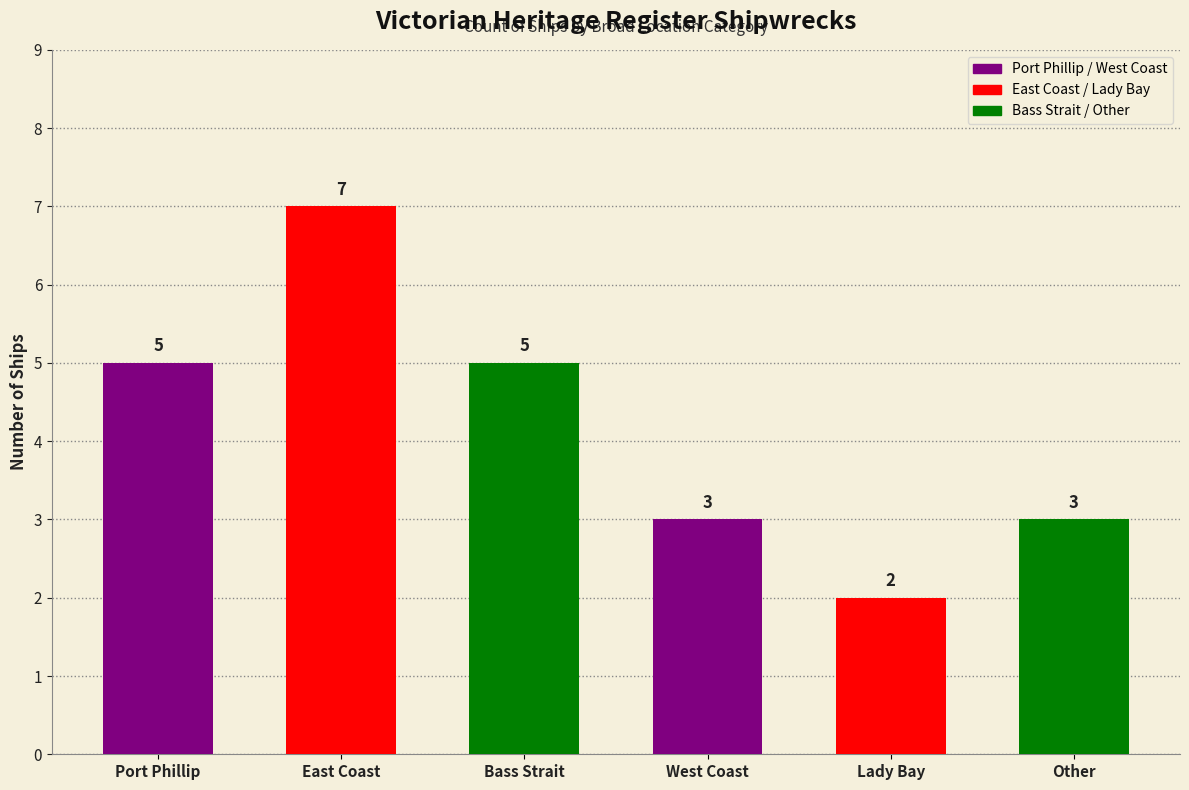

The chart shows a value of 2 at Lady Bay. True or false?

True